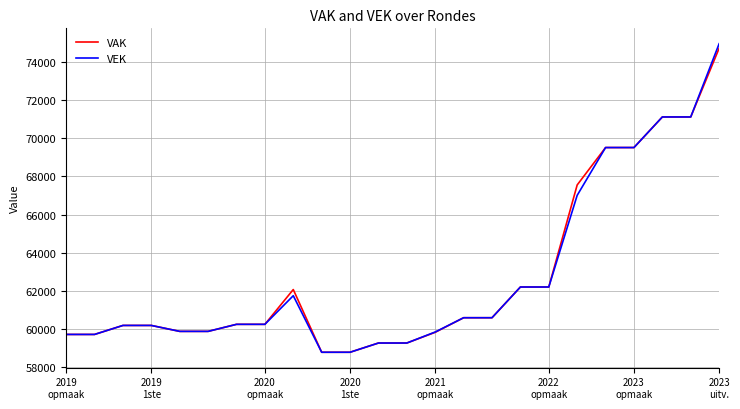

What is the minimum value for VEK?

58763